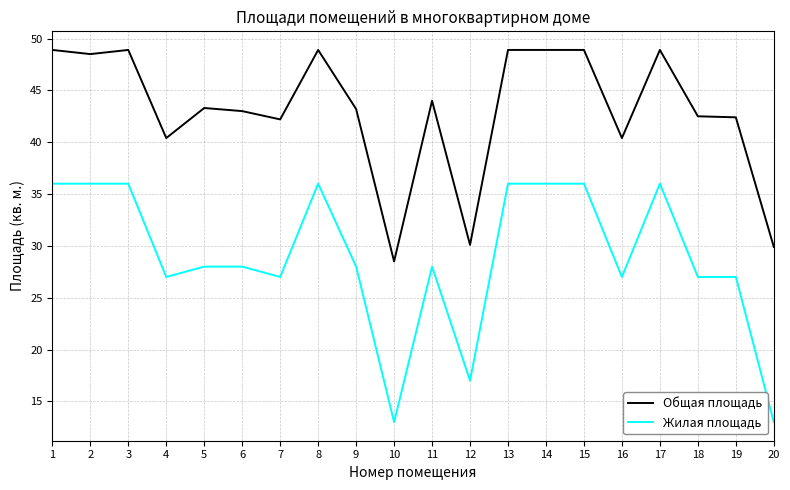

True or false: Общая площадь and Жилая площадь cross at least once.

False